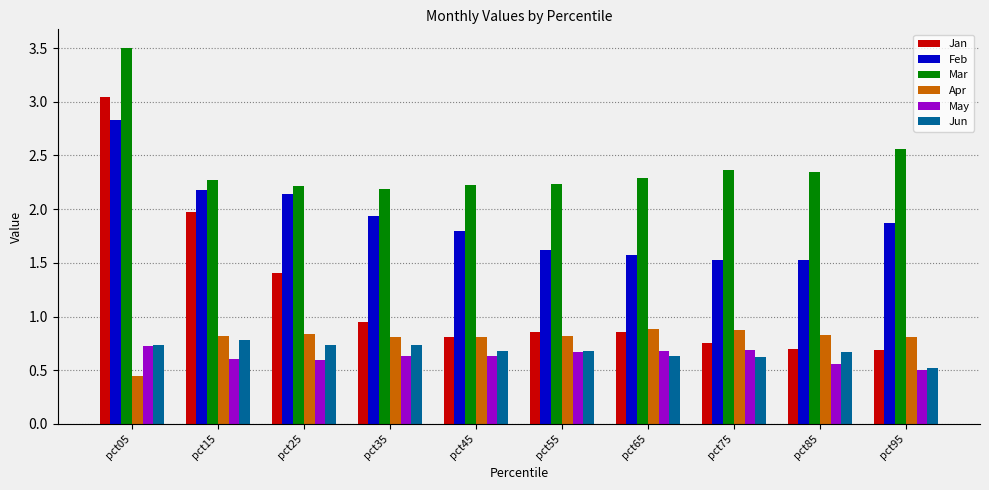

Are the bars grouped side by side (vs. stacked)?

Yes